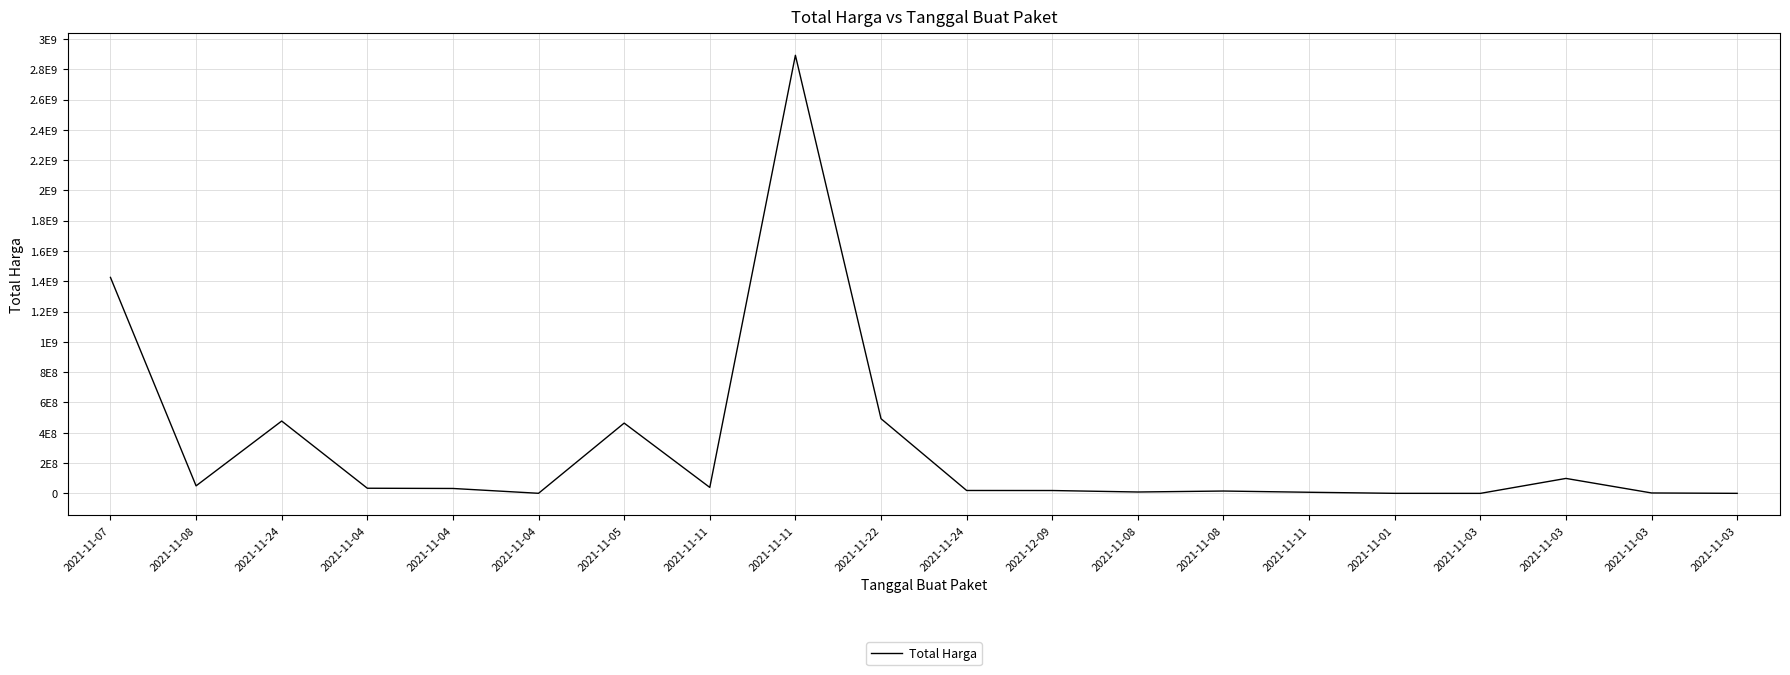

Which category has the highest value across all series?

2021-11-11